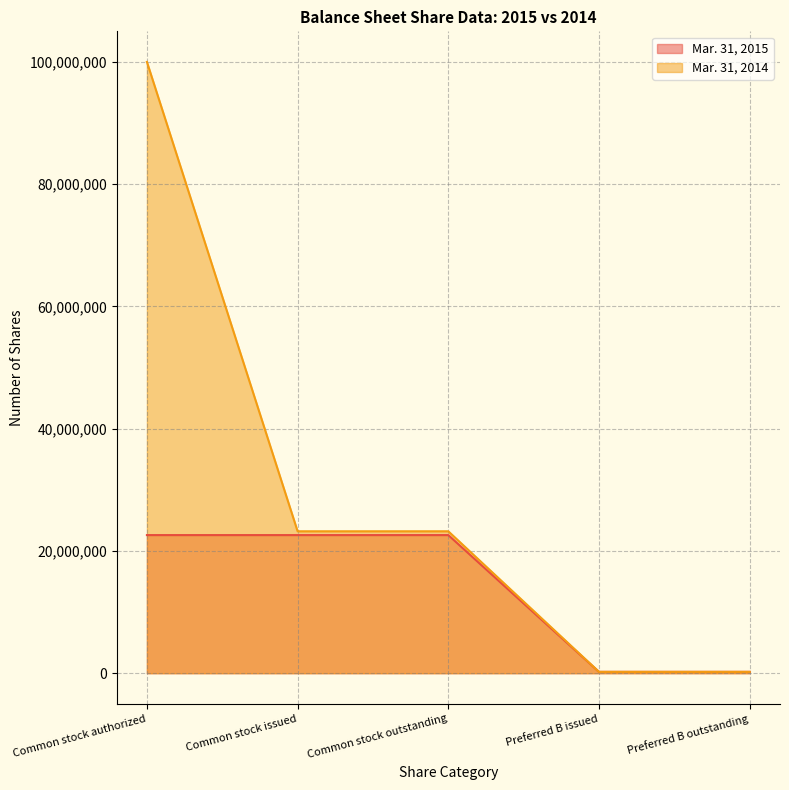

How many data points in Mar. 31, 2014 are above 23216312?

1